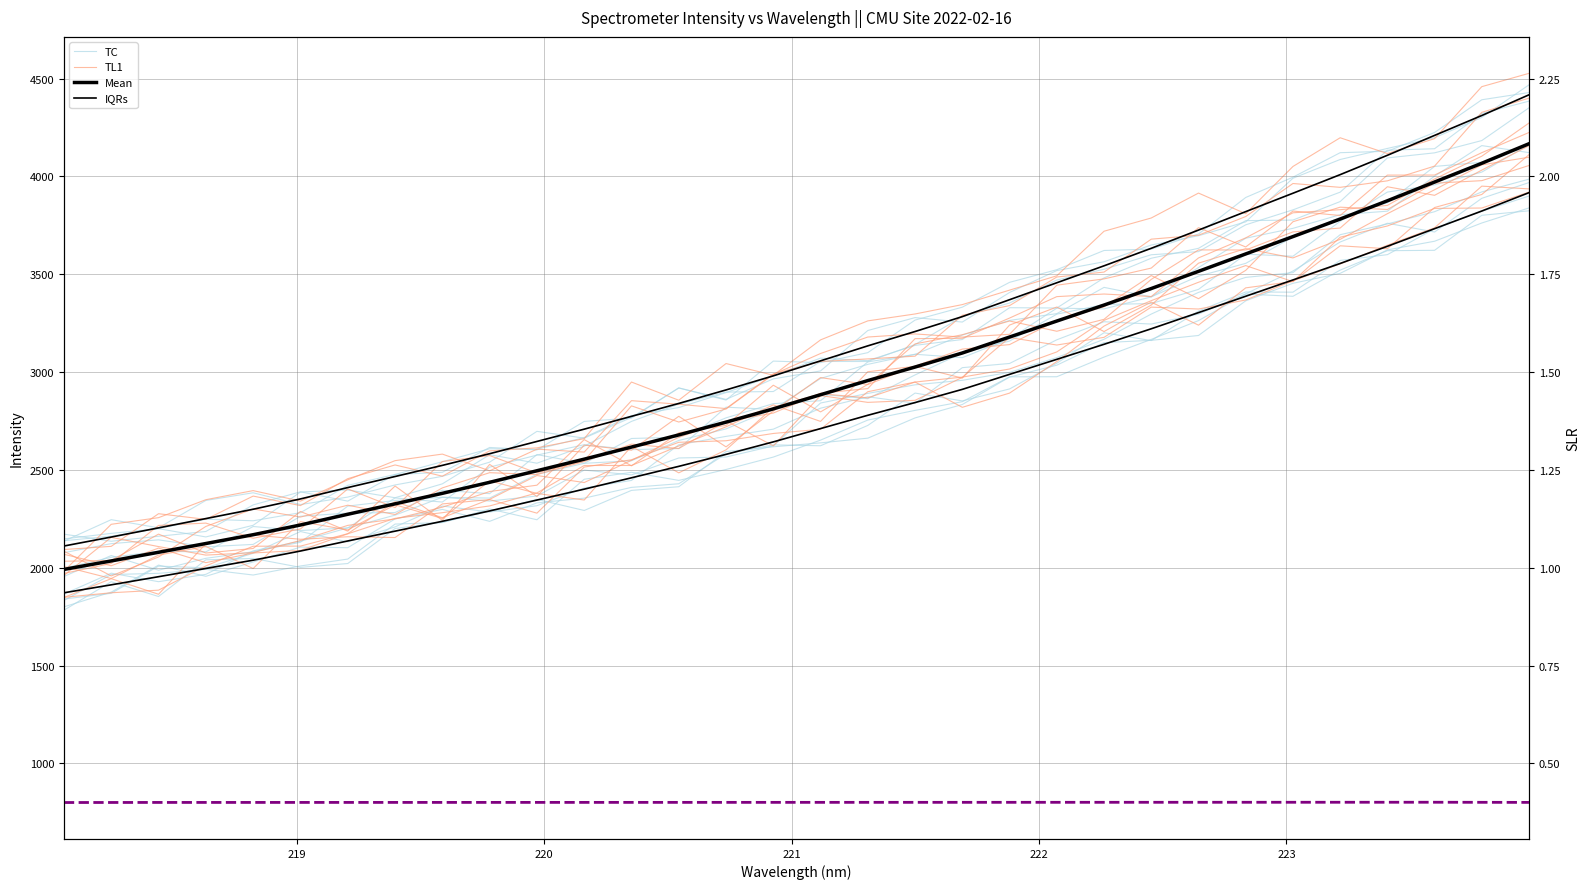

Which series has the widest spread of values?

IQRs